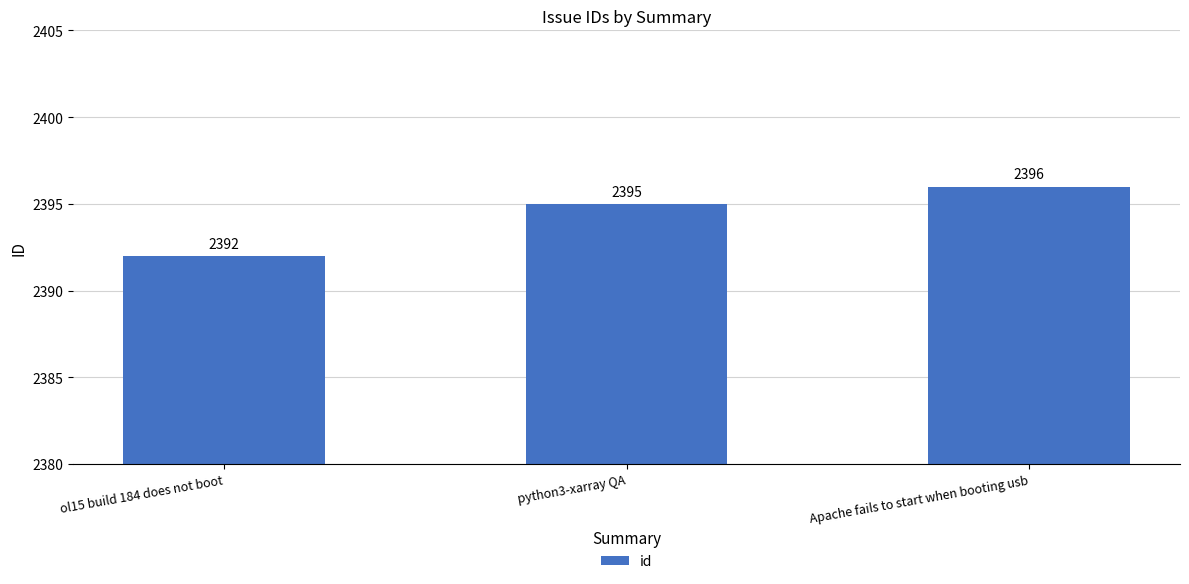

Reading right to left, what are all the values shown in this chart?

Apache fails to start when booting usb=2396	python3-xarray QA=2395	ol15 build 184 does not boot=2392